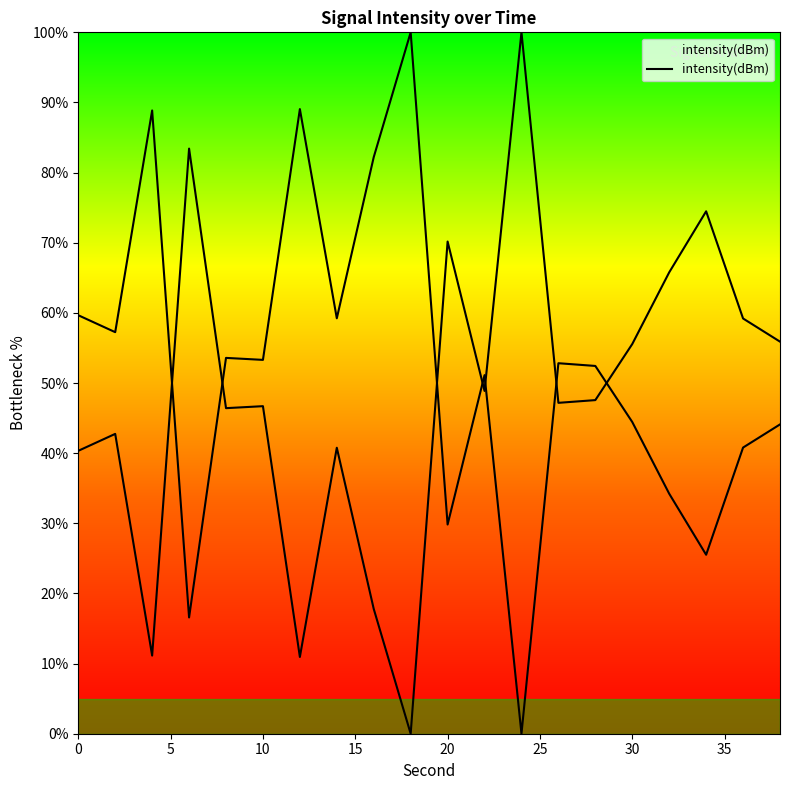

Reading right to left, what are all the values shown in this chart?

38=55.9	36=59.2	34=74.5	32=65.8	30=55.6	28=47.6	26=47.2	24=100.0	22=48.9	20=70.2	18=-0.0	16=17.8	14=40.8	12=10.9	10=46.7	8=46.4	6=83.4	4=11.1	2=42.7	0=40.3